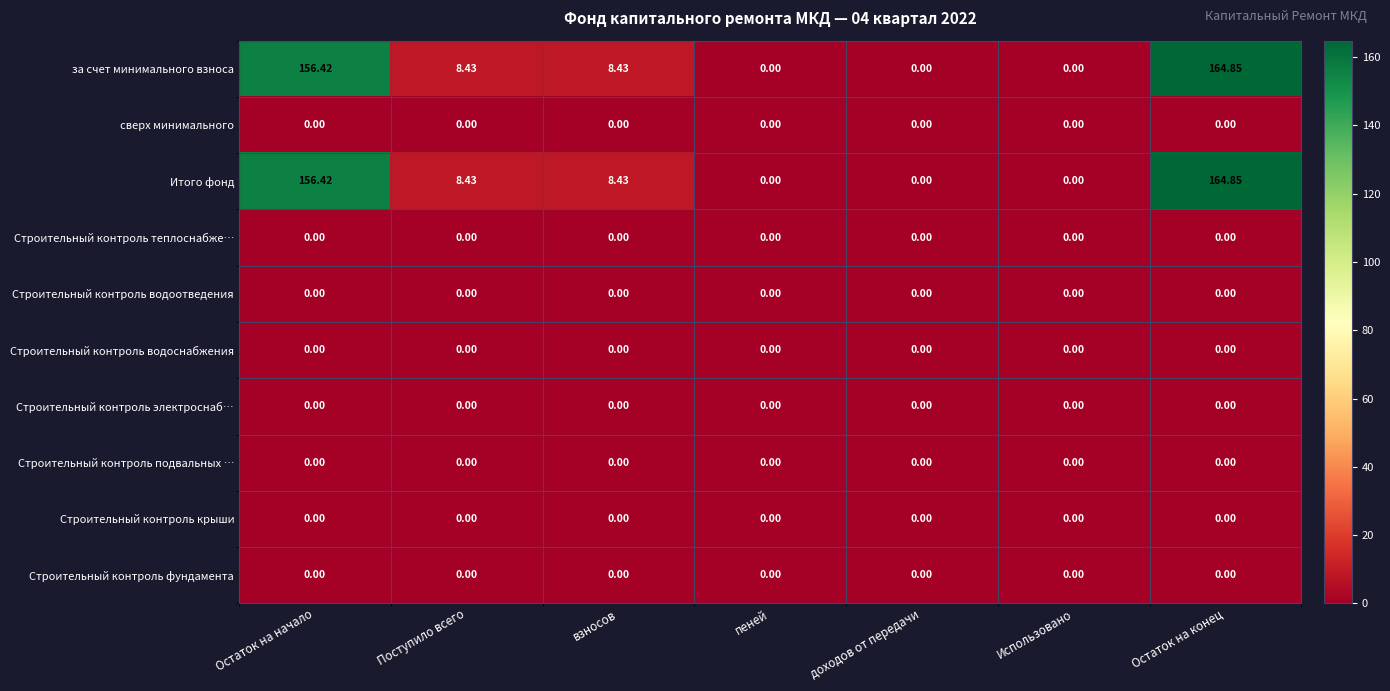

At which category does the chart reach its peak across all series?

Остаток на конец